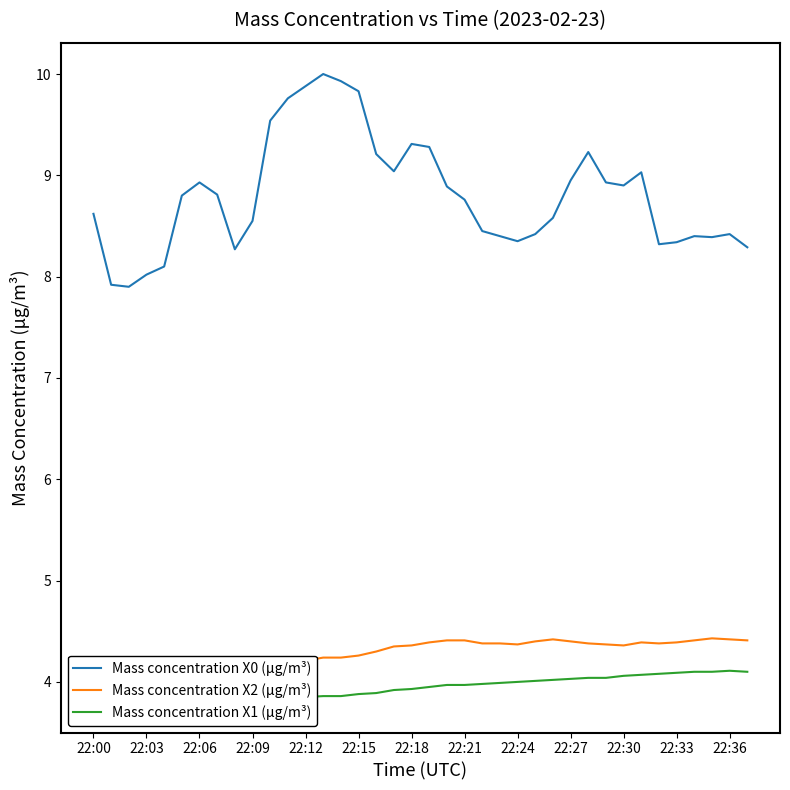

Which series has the widest spread of values?

Mass concentration X0 (μg/m³)